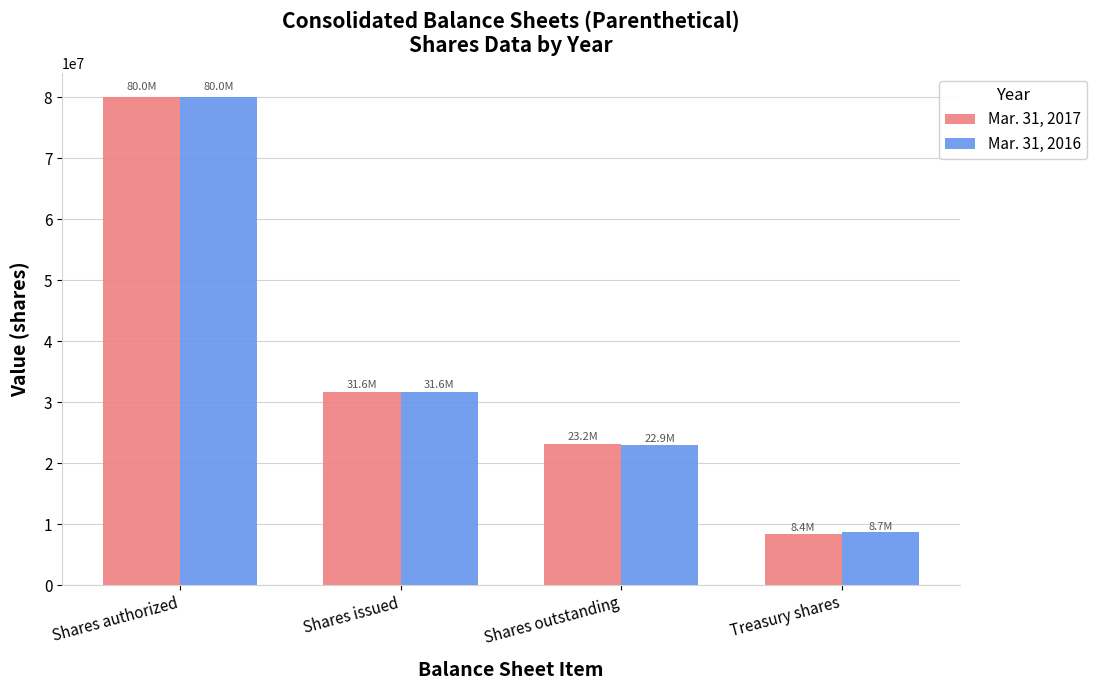

List the labels in order of Mar. 31, 2017 value, largest first.

Shares authorized, Shares issued, Shares outstanding, Treasury shares